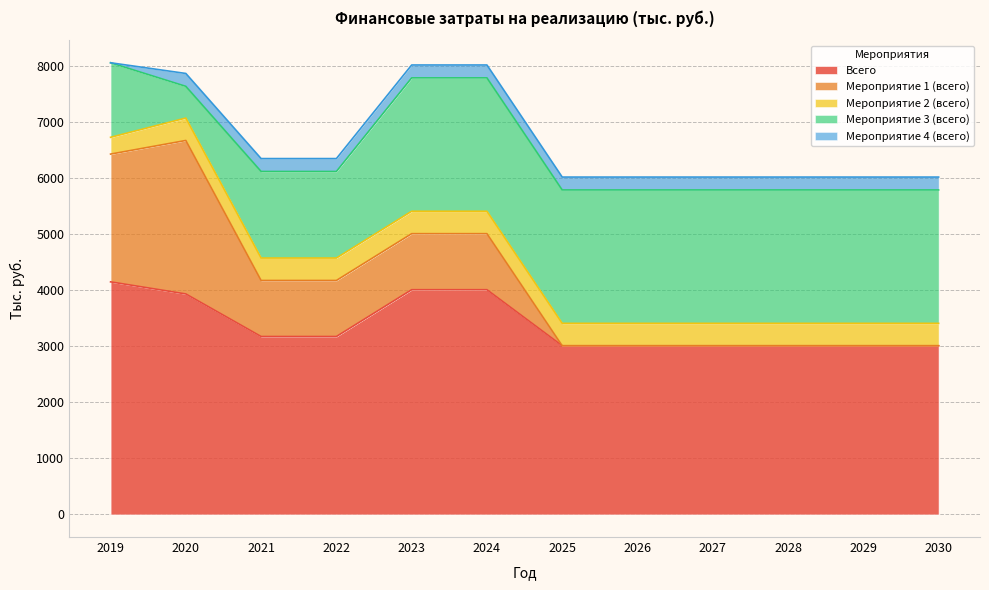

Where is Мероприятие 4 (всего) nearest to the value 115?

2019